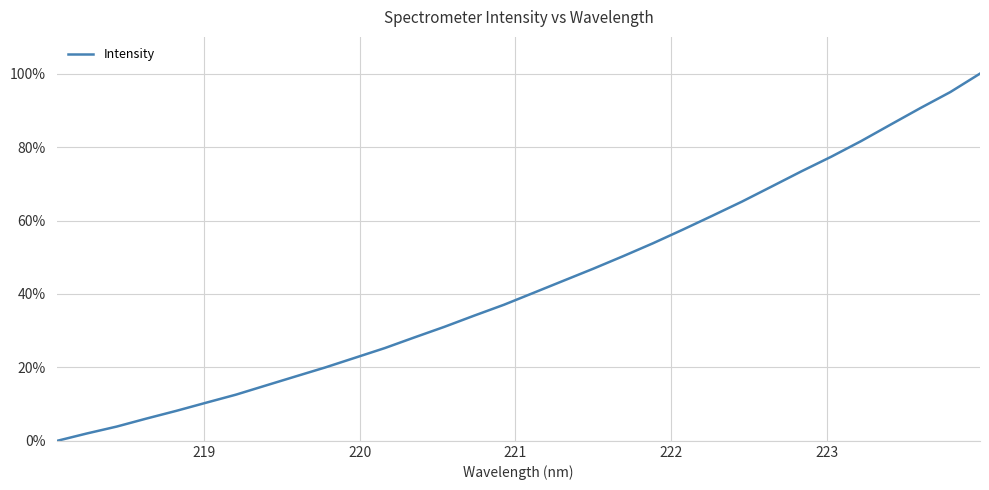

What is the maximum value shown in the chart?

100.0